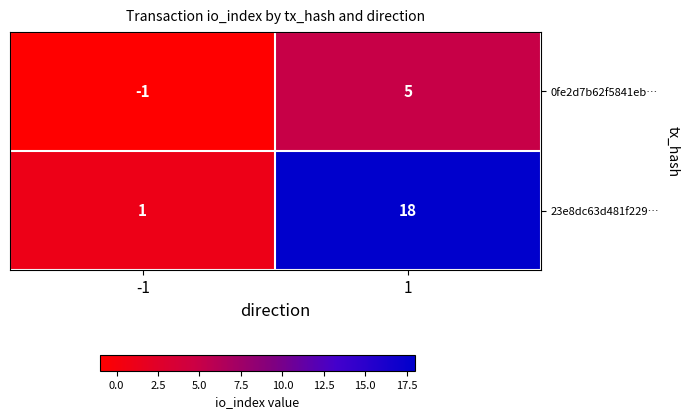

List the series in order of their peak value, lowest first.

0fe2d7b62f5841eb…, 23e8dc63d481f229…